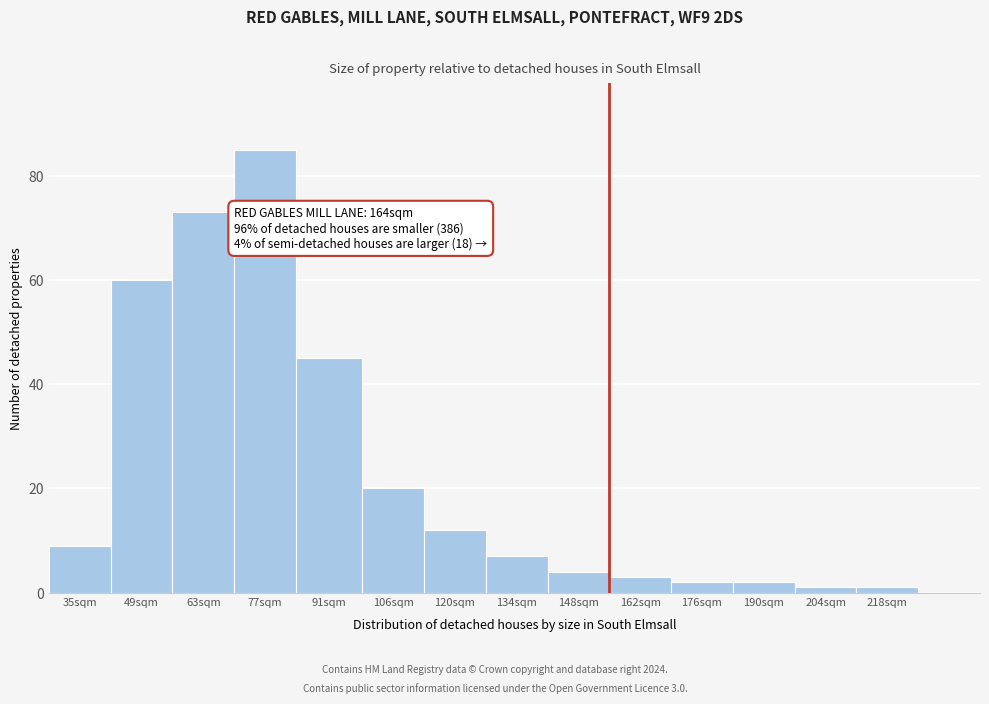

Reading left to right, what are all the values shown in this chart?

35sqm=9	49sqm=60	63sqm=73	77sqm=85	91sqm=45	106sqm=20	120sqm=12	134sqm=7	148sqm=4	162sqm=3	176sqm=2	190sqm=2	204sqm=1	218sqm=1